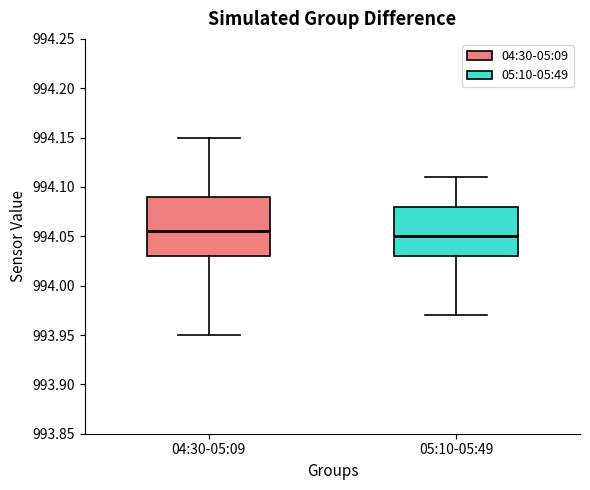

Reading left to right, transcribe this box plot: for each box, give where its median line is, the range the box spans, and where its two whiskers end, as read against the y-axis. The values are not printed on the chart, so give them approximately, as read against the axis.

04:30-05:09: median 994.055, box 994.030 to 994.090, whiskers 993.950 to 994.150
05:10-05:49: median 994.050, box 994.030 to 994.080, whiskers 993.970 to 994.110